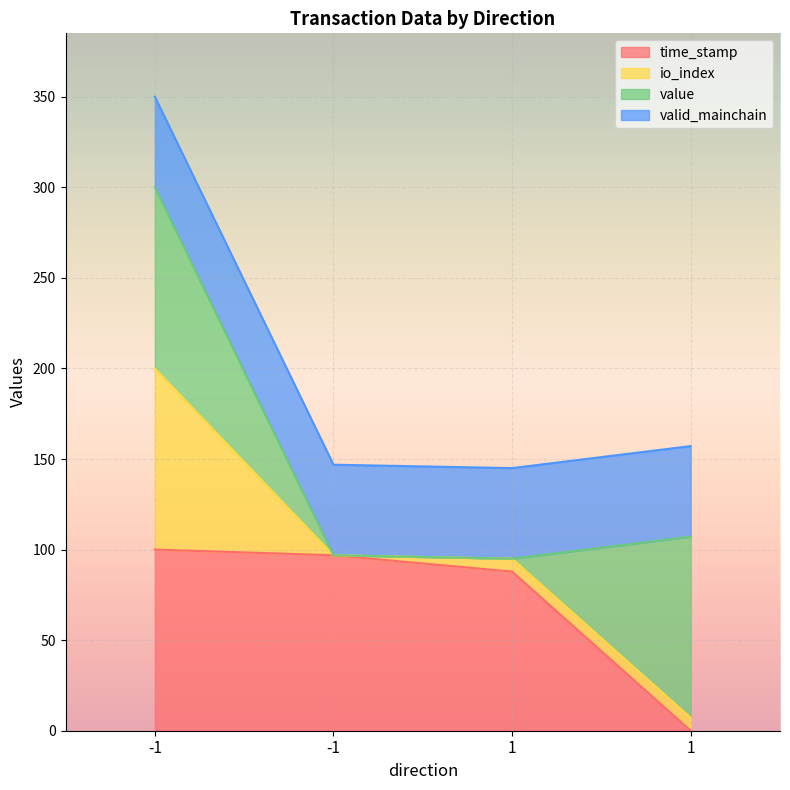

Which category has the lowest value in the time_stamp series?

1